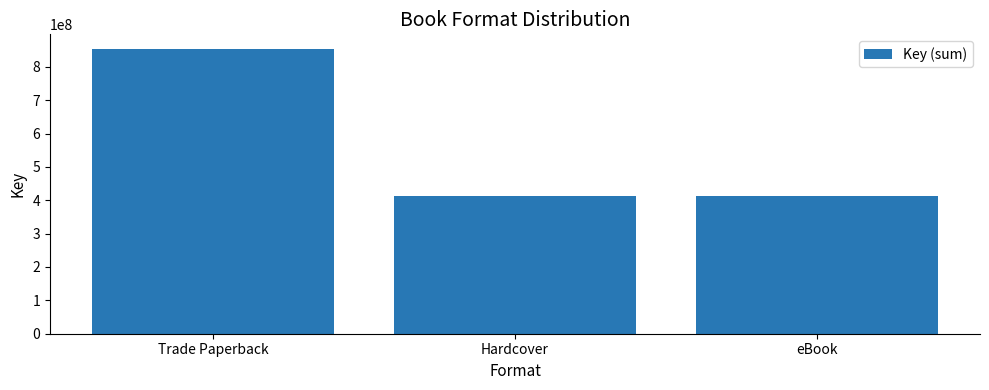

The value at Trade Paperback is 1360517962. True or false?

False